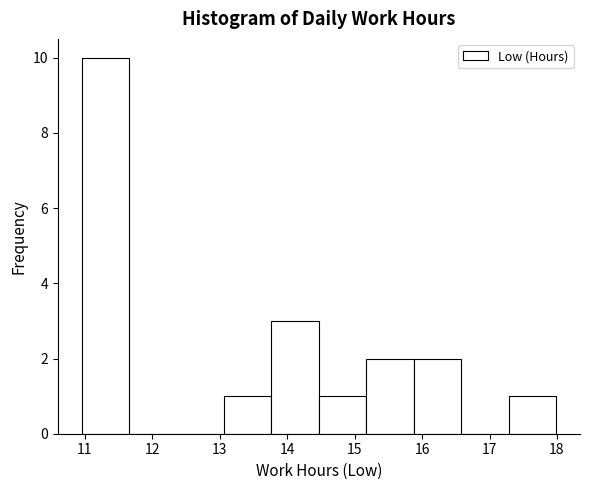

Reading left to right, list every bar in this chart as the range it spans on the x-axis followed by its height. Neither the bar edges nor the heights are printed on the chart, so give them approximately, as read against the axes.

11.0 to 11.7: 10
11.7 to 12.4: 0
12.4 to 13.1: 0
13.1 to 13.8: 1
13.8 to 14.5: 3
14.5 to 15.2: 1
15.2 to 15.9: 2
15.9 to 16.6: 2
16.6 to 17.3: 0
17.3 to 18.0: 1